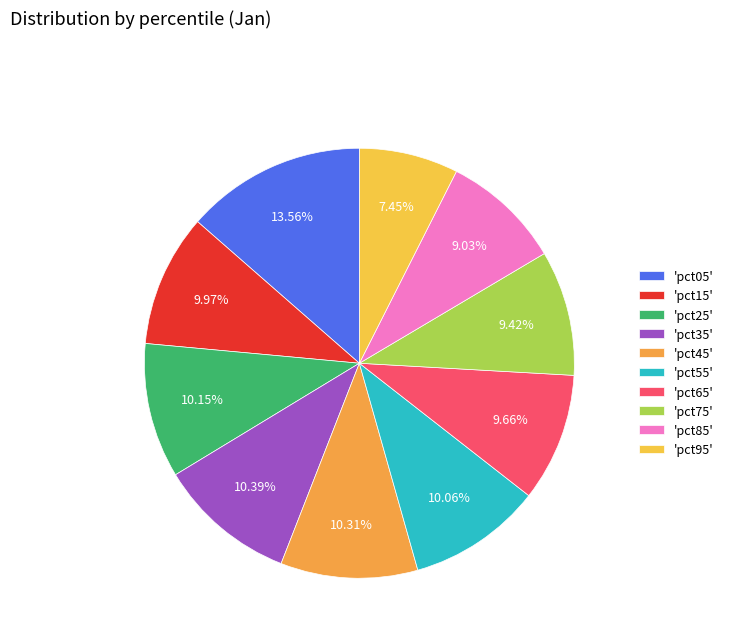

Which category has the biggest portion of the pie?

'pct05'